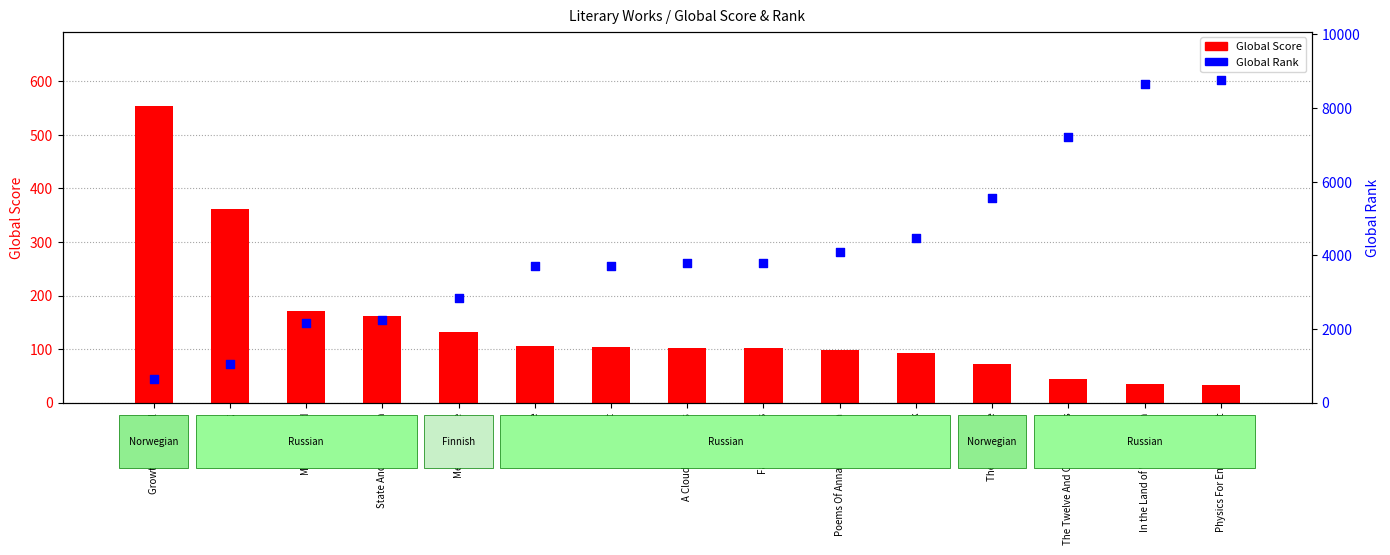

Which series reaches the minimum Y coordinate?

Global Score